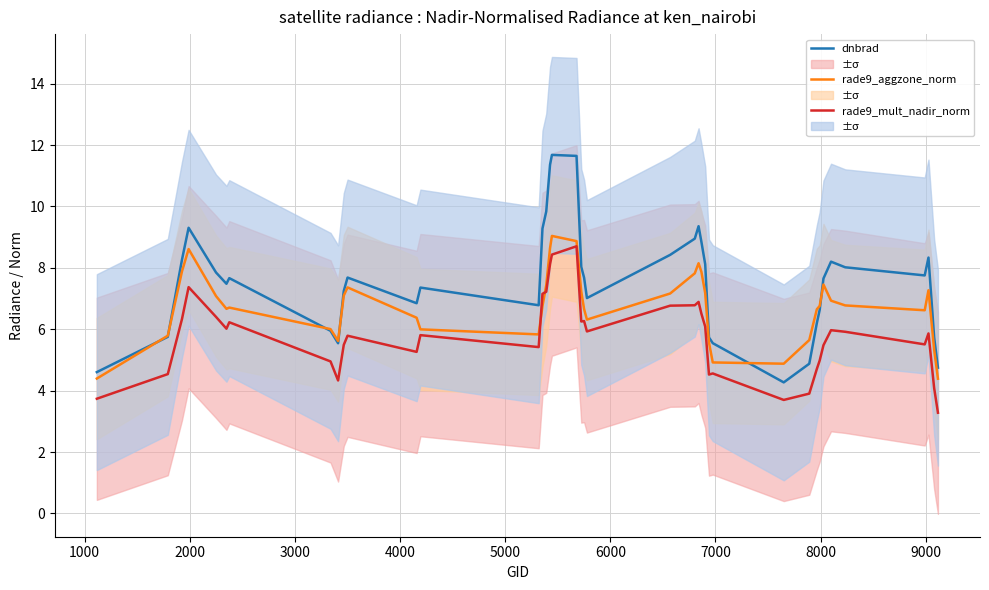

True or false: dnbrad and rade9_mult_nadir_norm intersect in this chart.

False